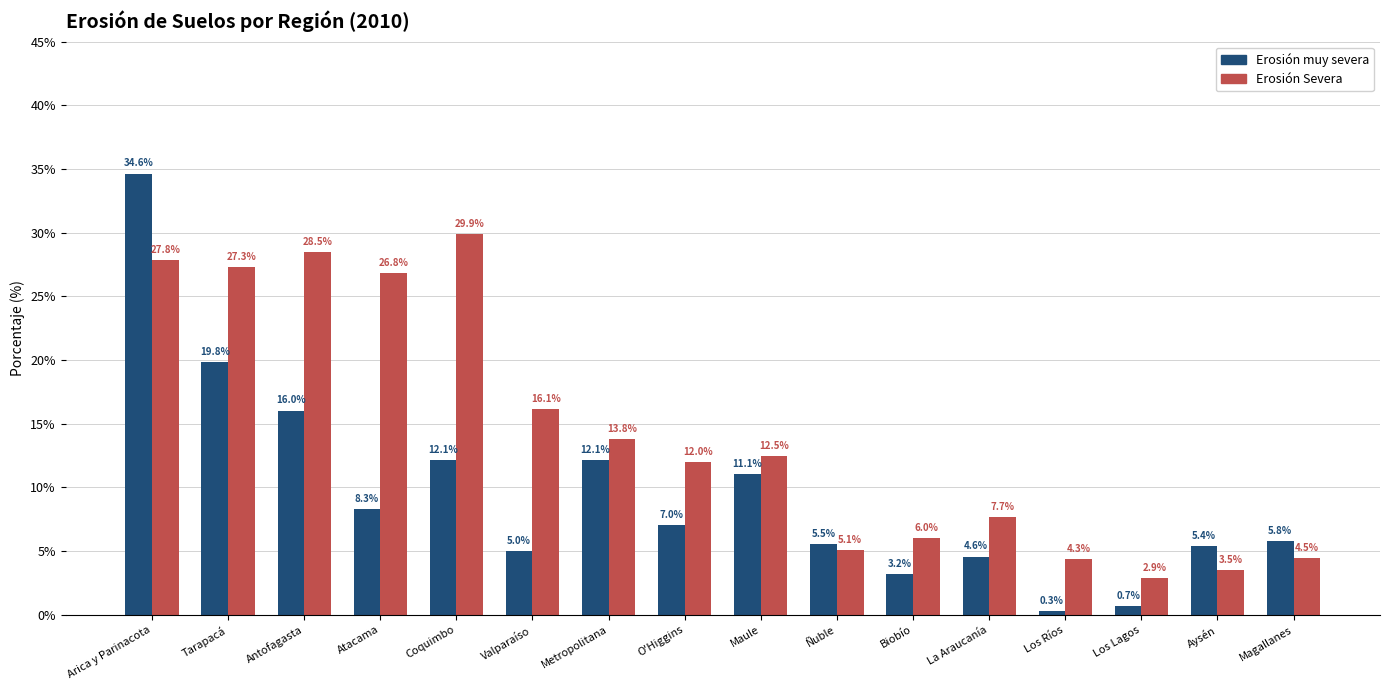

What is the sum of the Erosión muy severa values at Coquimbo and Atacama?

20.4